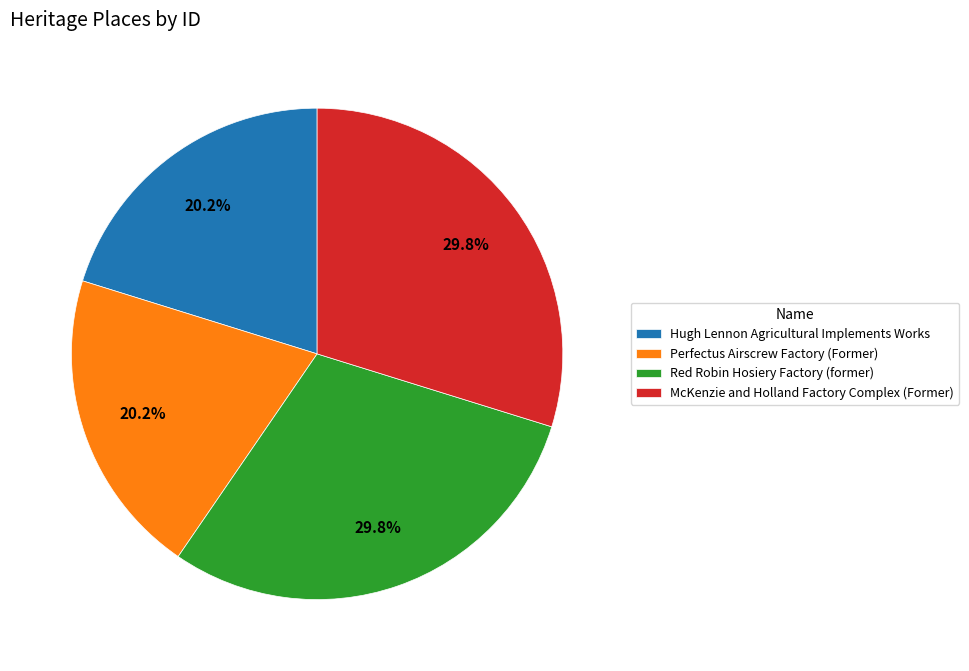

Combined, what portion of the pie is McKenzie and Holland Factory Complex (Former) and Red Robin Hosiery Factory (former)?

59.6%